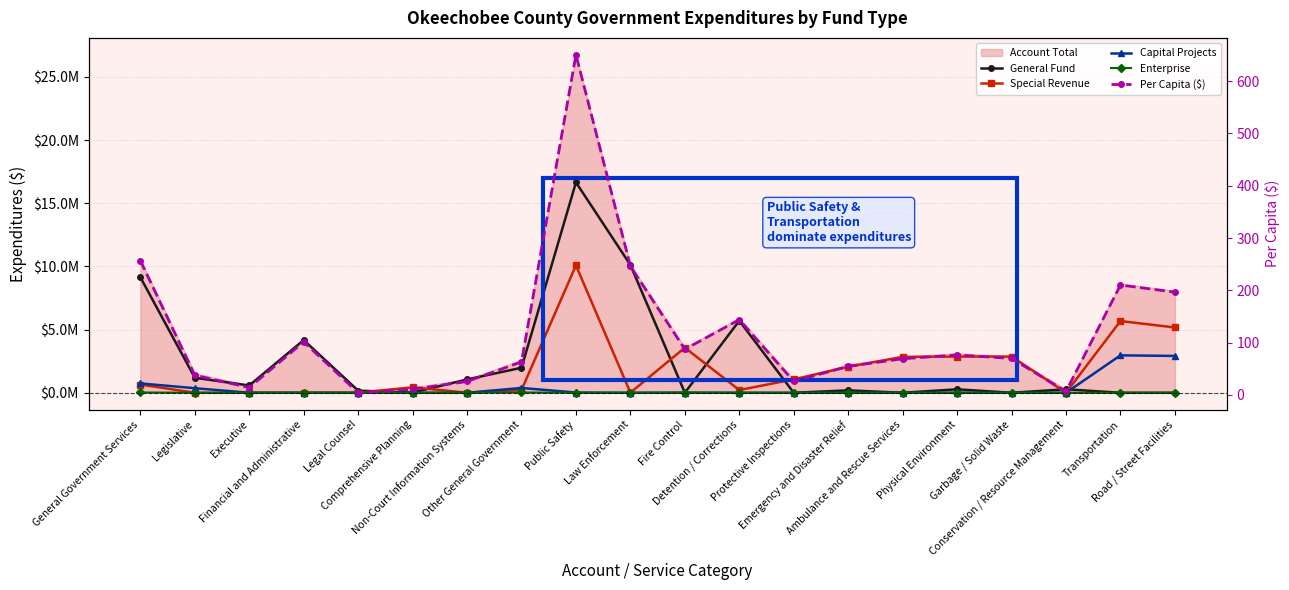

Rank the categories by Capital Projects value from highest to lowest.

Transportation, Road / Street Facilities, General Government Services, Other General Government, Legislative, Public Safety, Fire Control, Law Enforcement, Executive, Financial and Administrative, Legal Counsel, Comprehensive Planning, Non-Court Information Systems, Detention / Corrections, Protective Inspections, Emergency and Disaster Relief, Ambulance and Rescue Services, Physical Environment, Garbage / Solid Waste, Conservation / Resource Management